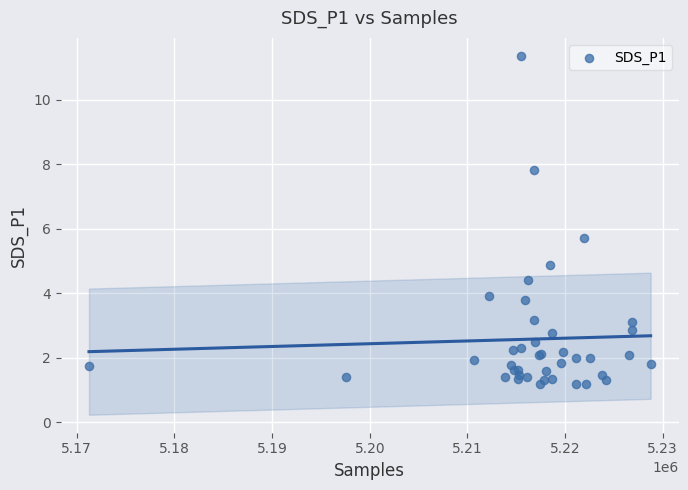

What Y value in the scatter plot is closest to 6?

5.7